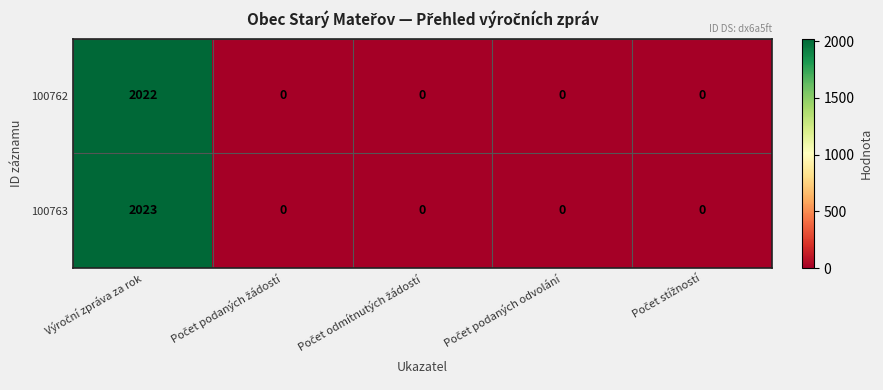

Reading left to right, what are all the values shown in this chart?

100762: 2022	0	0	0	0
100763: 2023	0	0	0	0